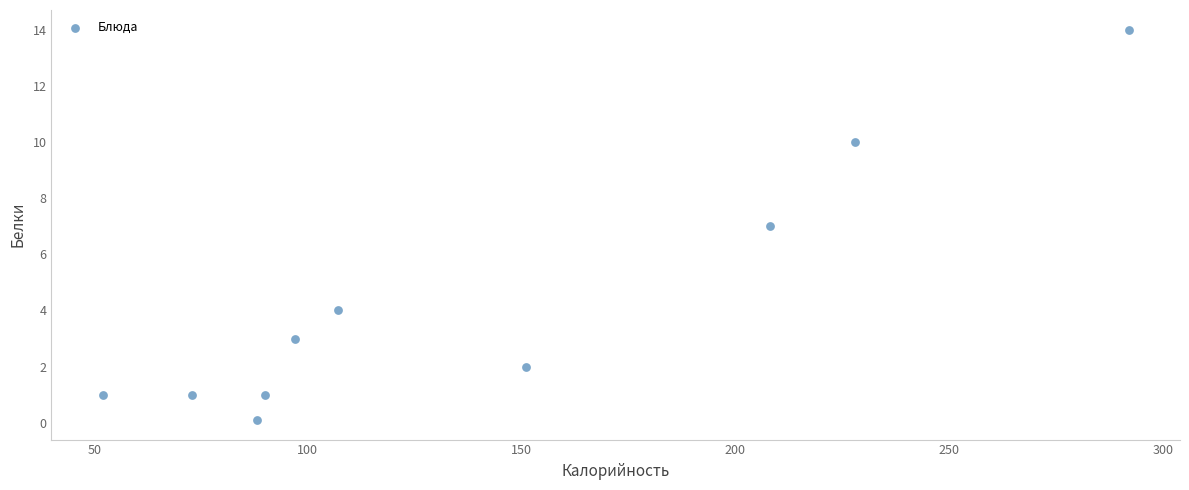

What is the range of Y values (max minus min)?

13.9